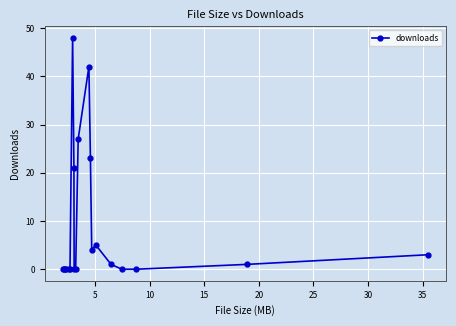

How many data points are less than 1?

10